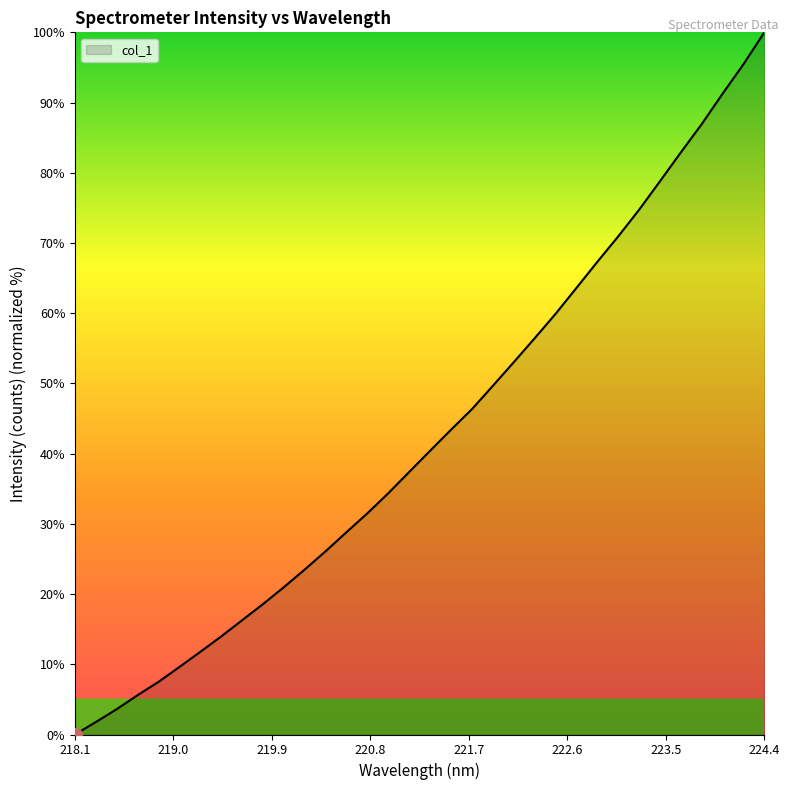

What is the difference between the maximum and minimum values?

100.0